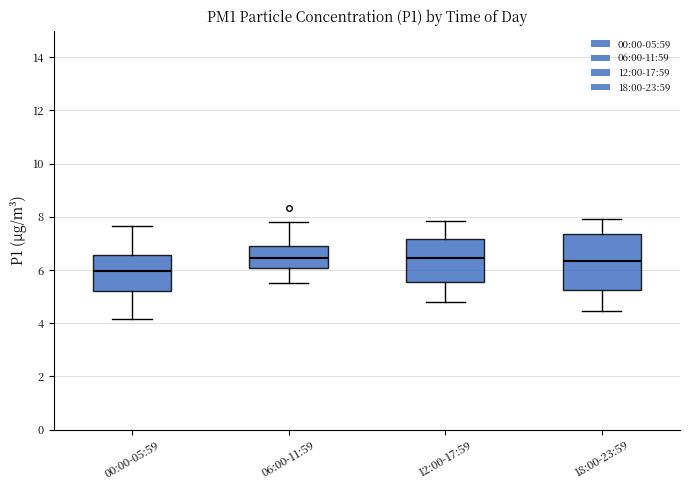

Comparing the boxes themselves (not the whiskers), which one is the tallest?

18:00-23:59